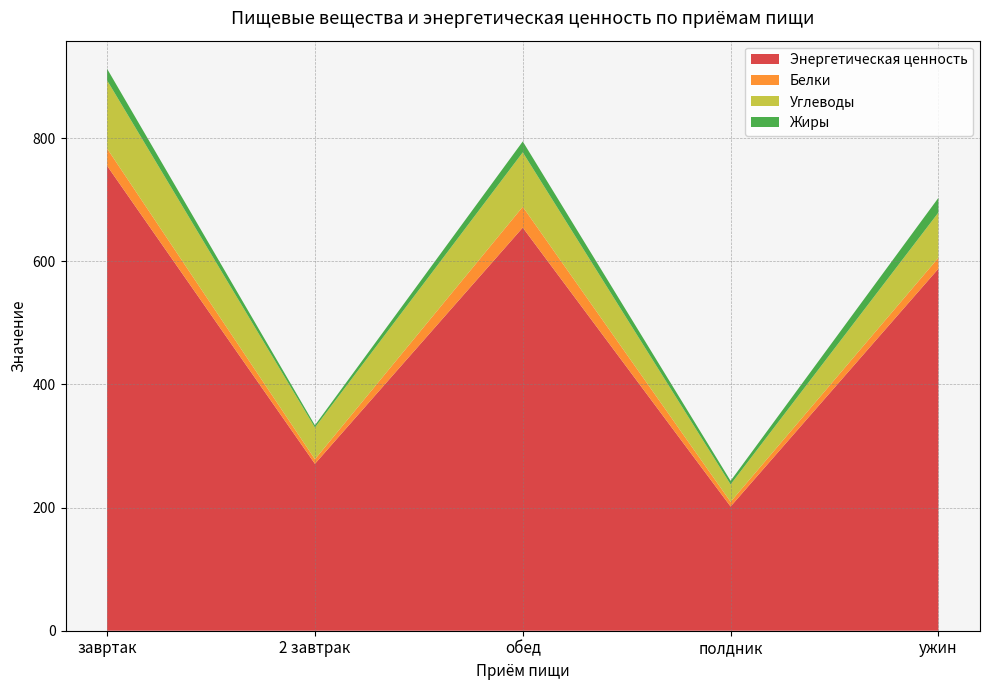

Reading right to left, extract all data points from this chart.

Энергетическая ценность: 588.1	201.8	654.8	271.1	755.2
Белки: 17.8	7.7	33.9	7.4	28.1
Углеводы: 73.4	28.1	88.4	51.4	110.7
Жиры: 23.9	5.8	17.8	3.8	18.9